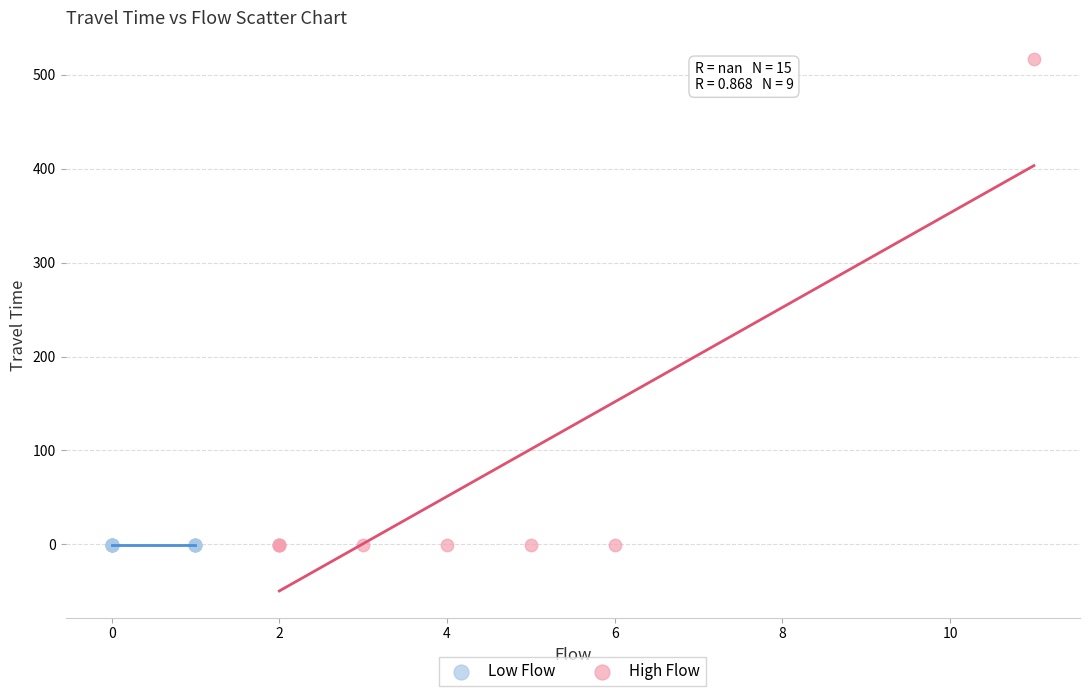

Which series contains the highest Y value?

High Flow